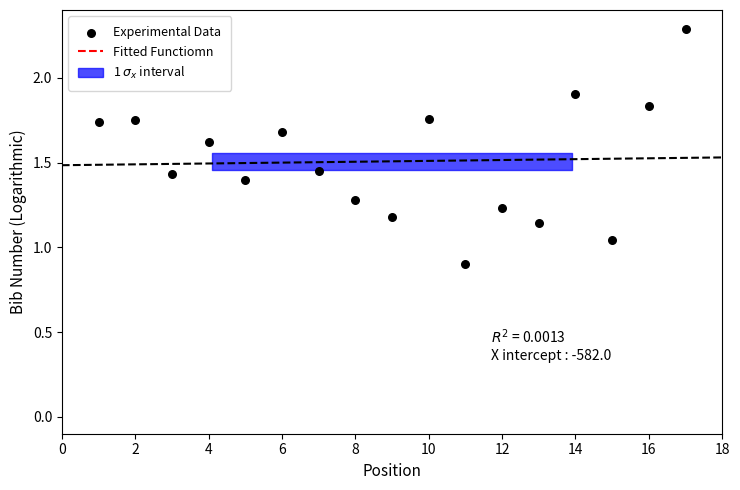

What is the range of X values (max minus min)?

16.0